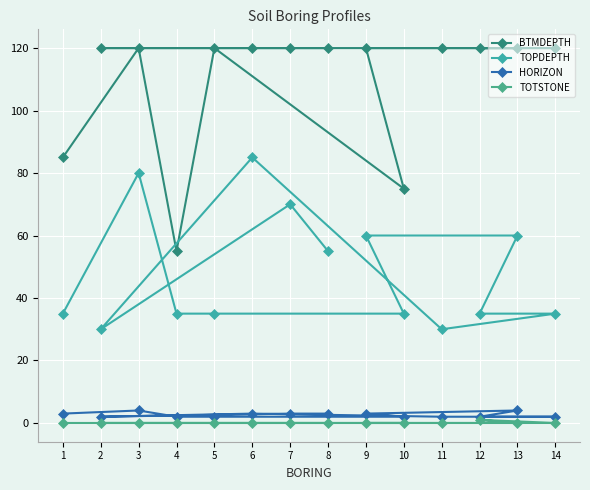

In TOTSTONE, how many points are higher than both neighbors (excluding endpoints)?

1